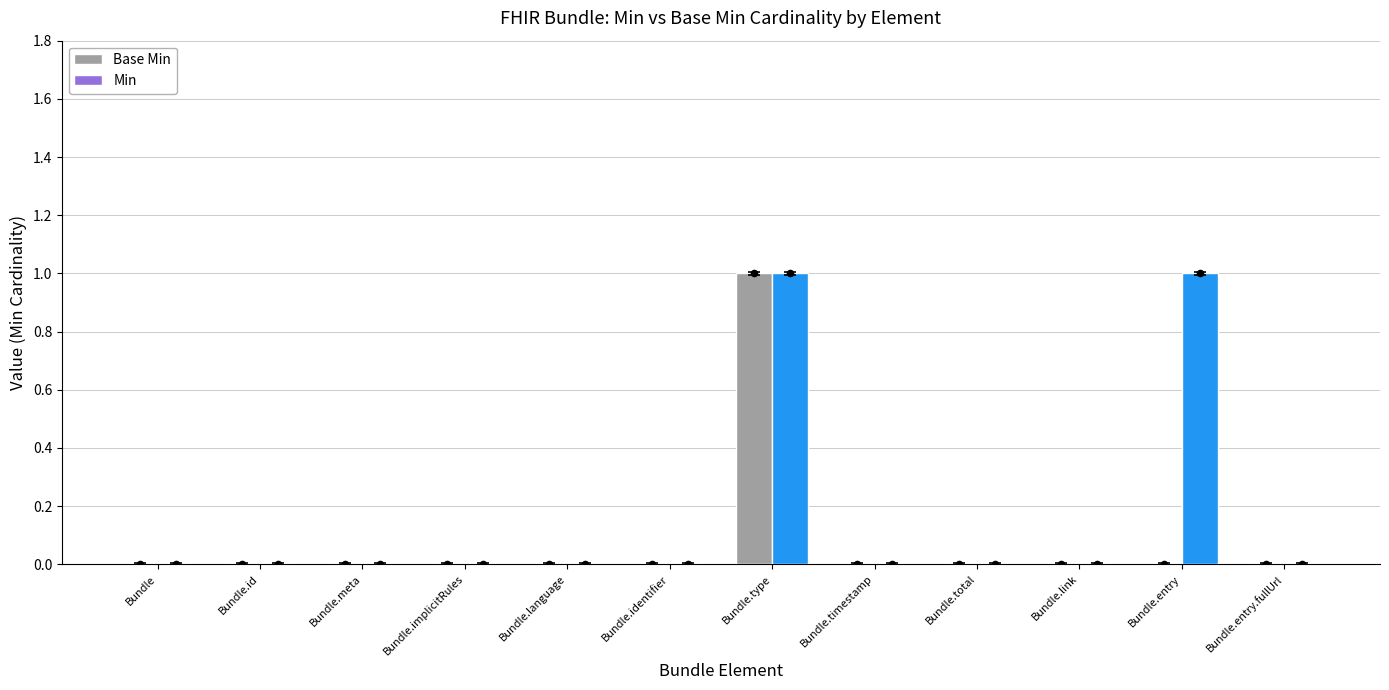

Which series has the largest total across all categories?

Min